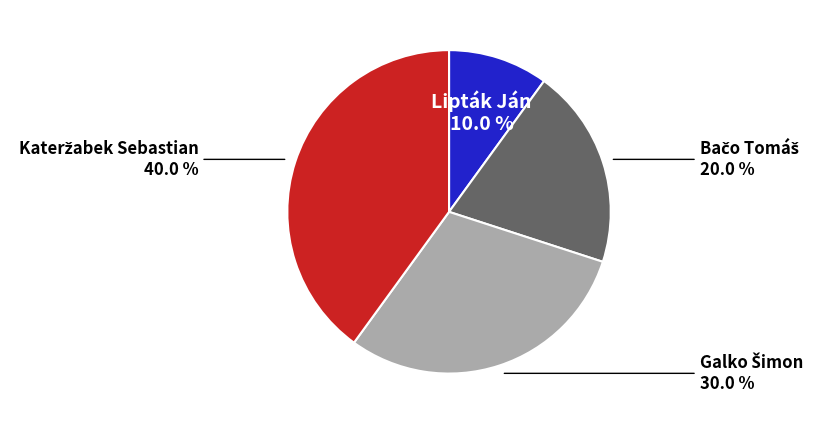

Which category has the smallest portion of the pie?

Lipták Ján